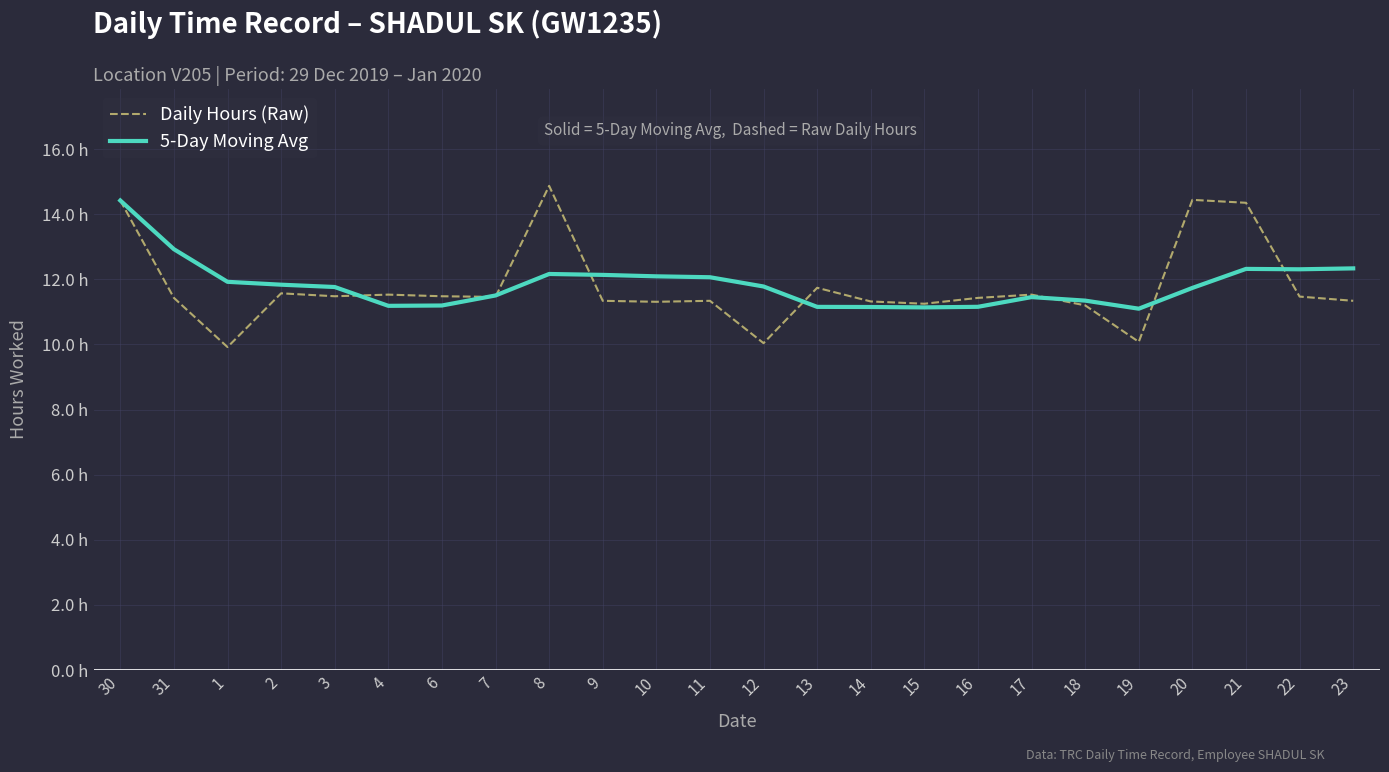

Between 4 and 7, which is larger?

4